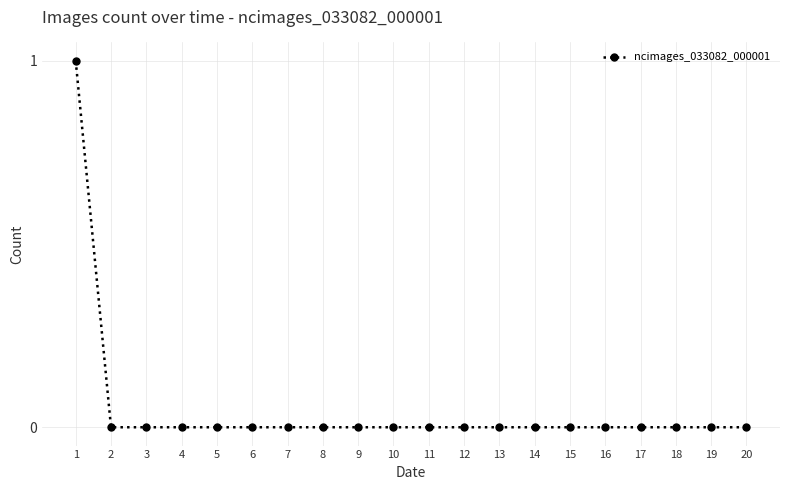

How many series are shown in this chart?

1